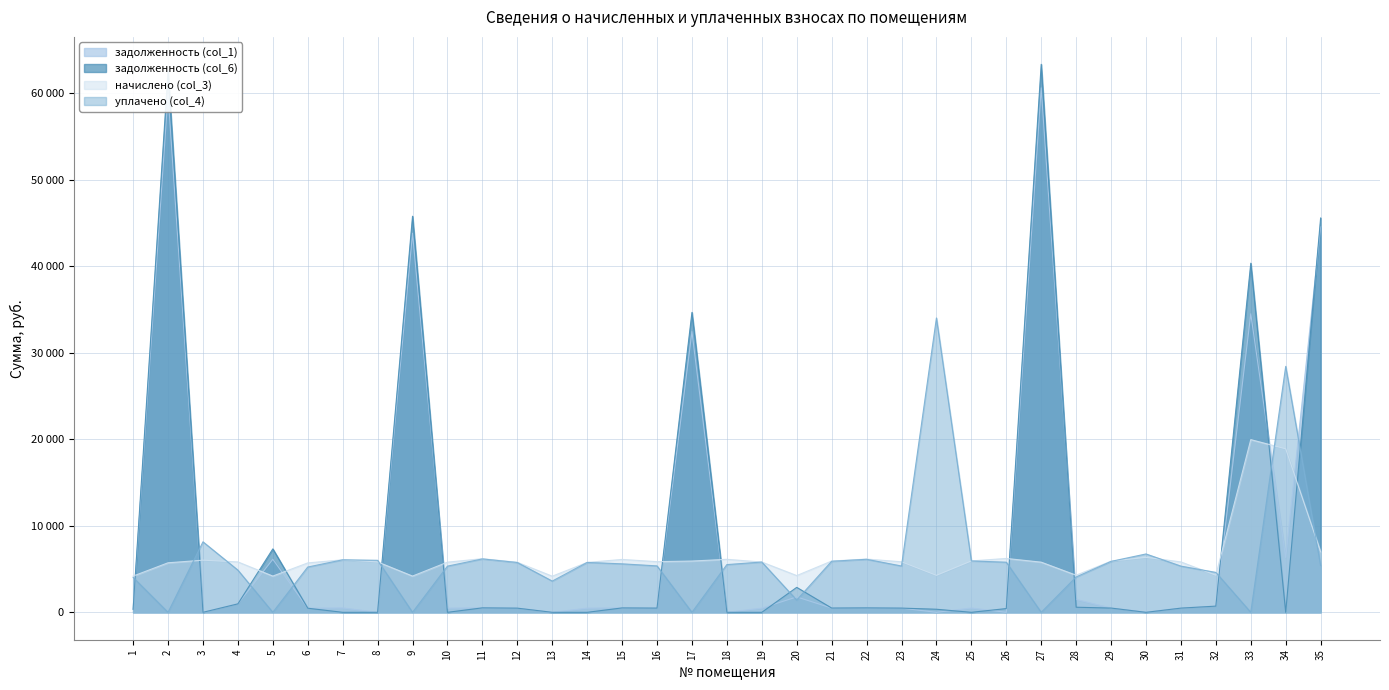

Does the chart have visible grid lines?

Yes